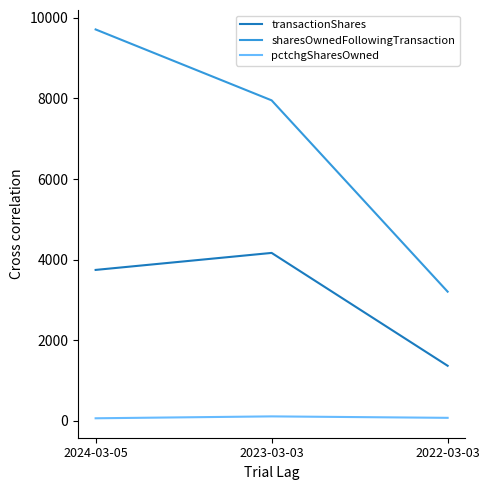

Read the pctchgSharesOwned value at 2022-03-03, to the nearest 5.

75